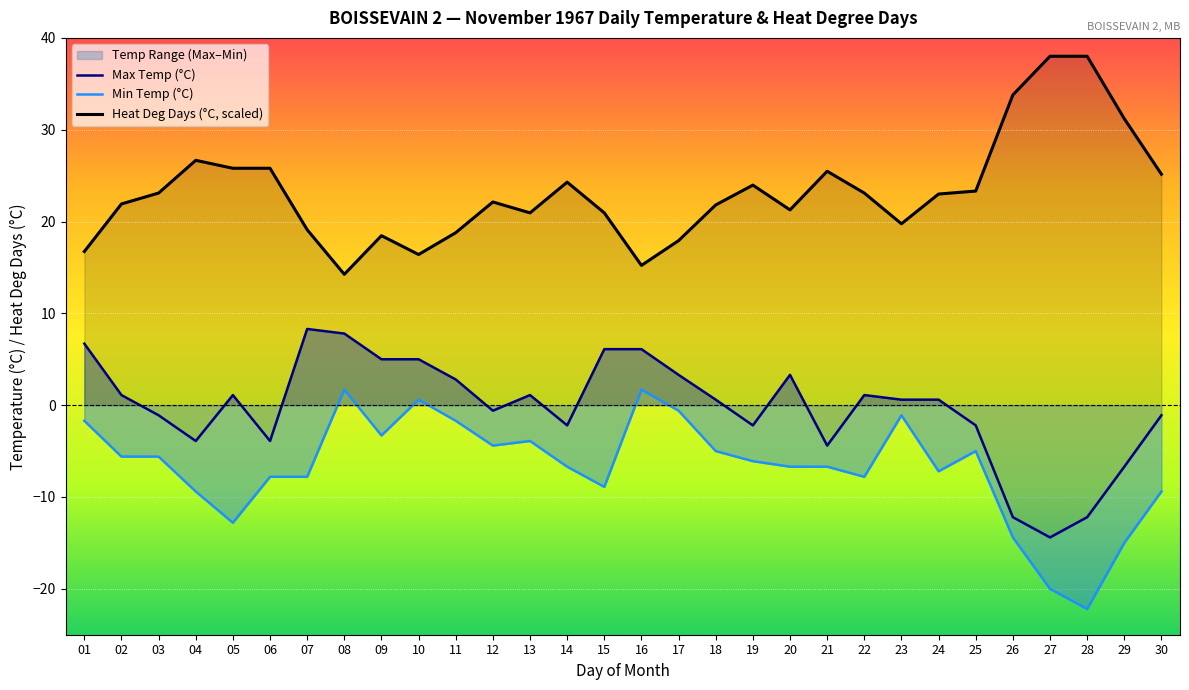

Is the value of Heat Deg Days (°C) at 09 greater than the value of Max Temp (°C) at 03?

Yes